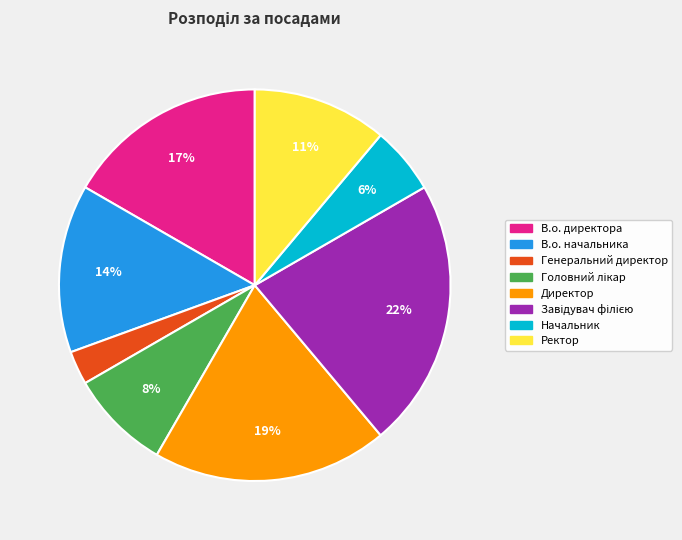

To the nearest percent, what is the difference between the largest and smallest slice percentages?

19%